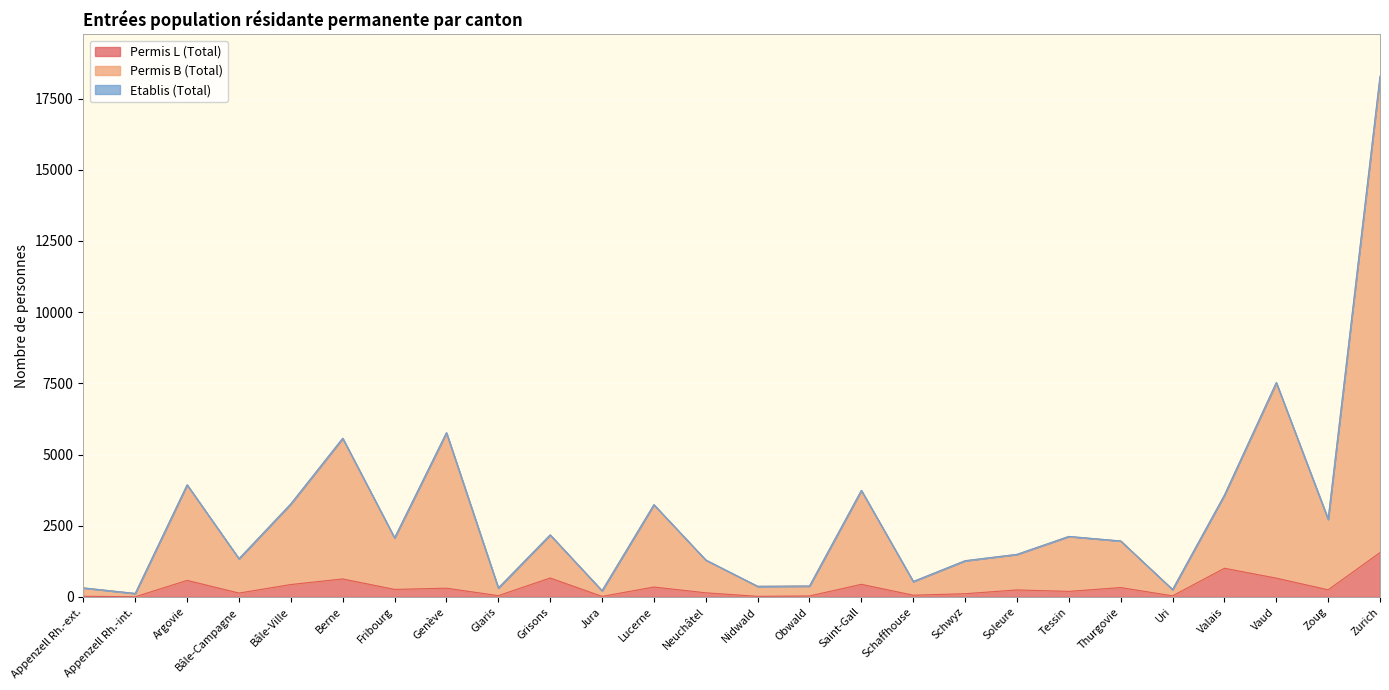

What is the value of the Permis L (Total) point at the 5th from the left?

435